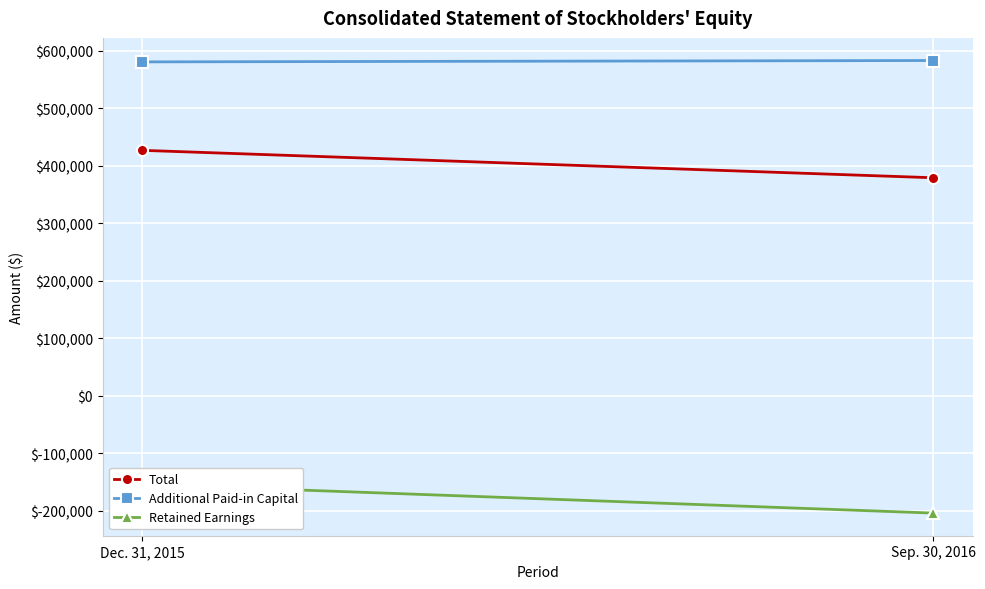

At which label is Total closest to 402709?

Dec. 31, 2015